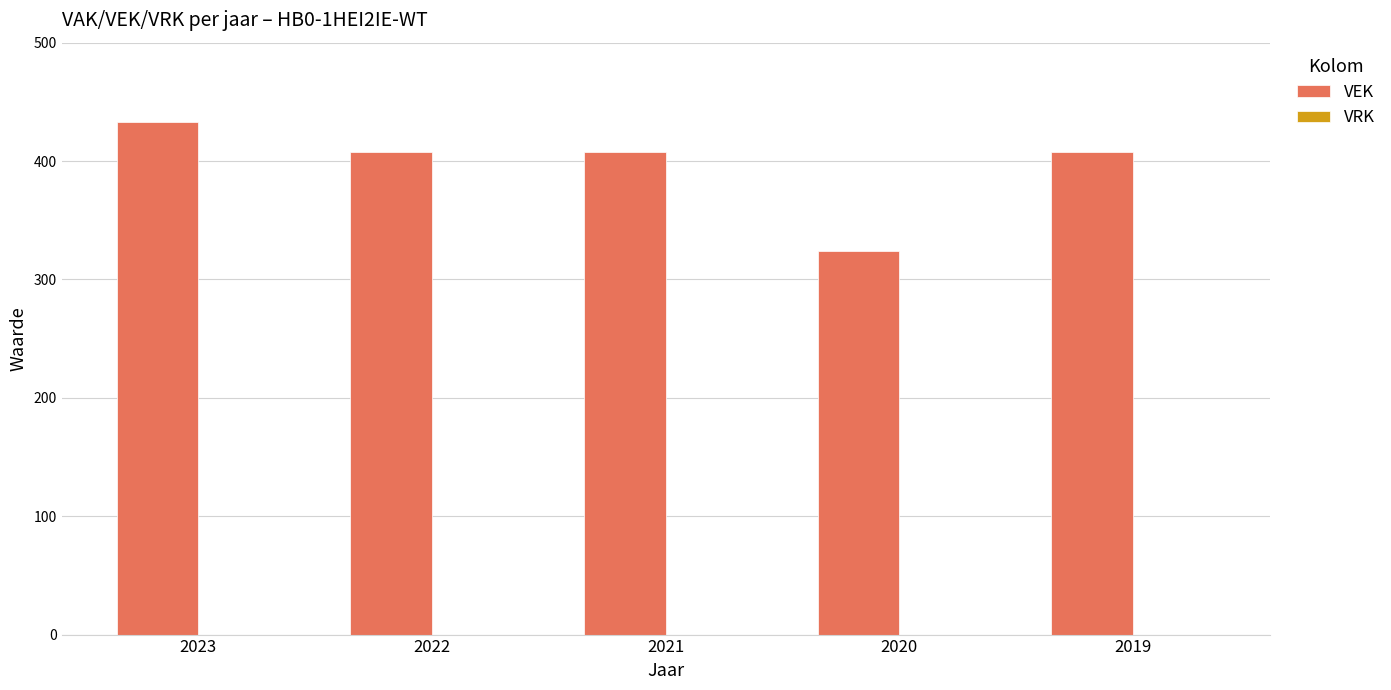

Between 2023 and 2019, which is larger?

2023